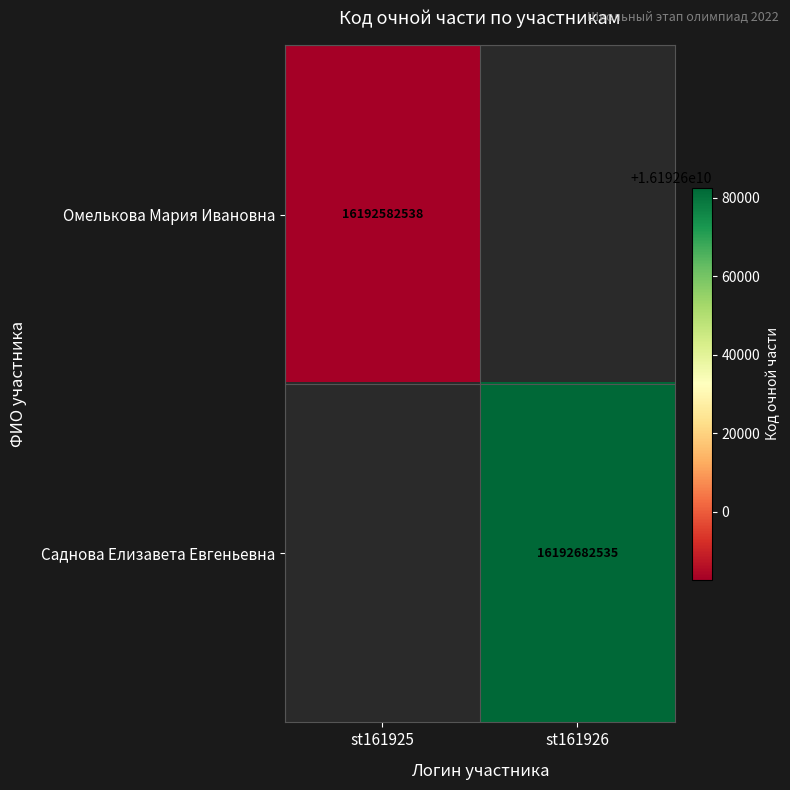

The value of Саднова Елизавета Евгеньевна at st161926 is 22296429732. True or false?

False